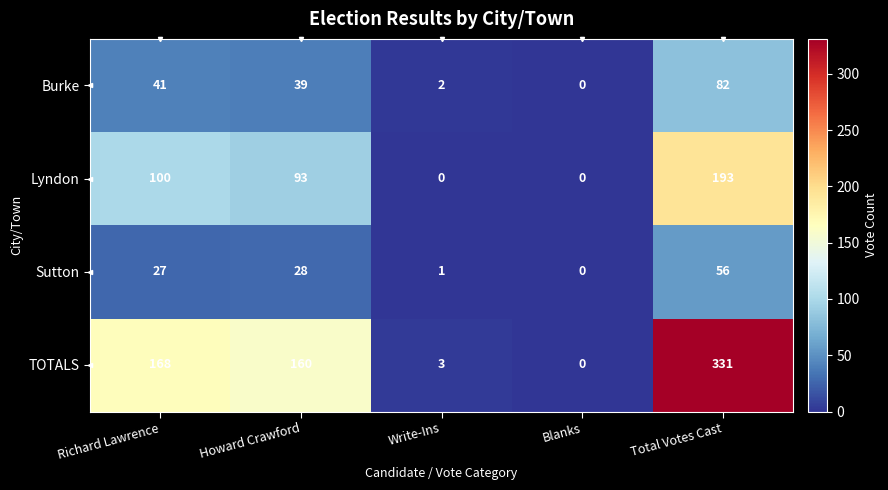

What is the difference between the maximum and second lowest values in the Sutton series?

55